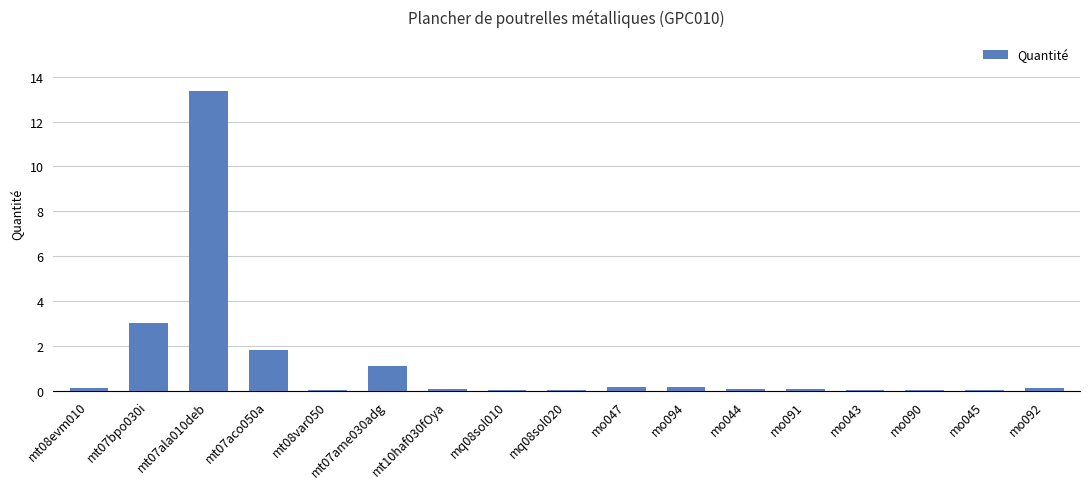

The value at mq08sol010 is 0.0. True or false?

True